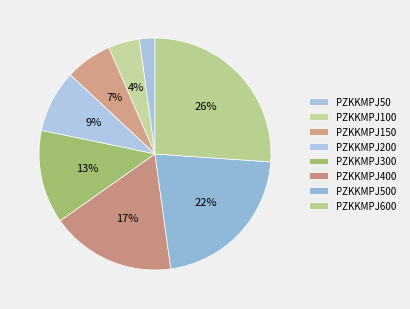

Which slice is the smallest?

PZKKMPJ50